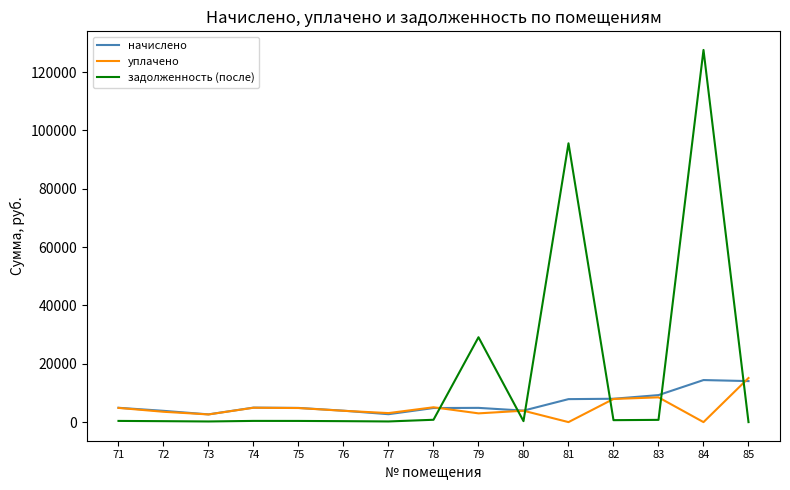

What is the maximum value for задолженность (после)?

127602.2